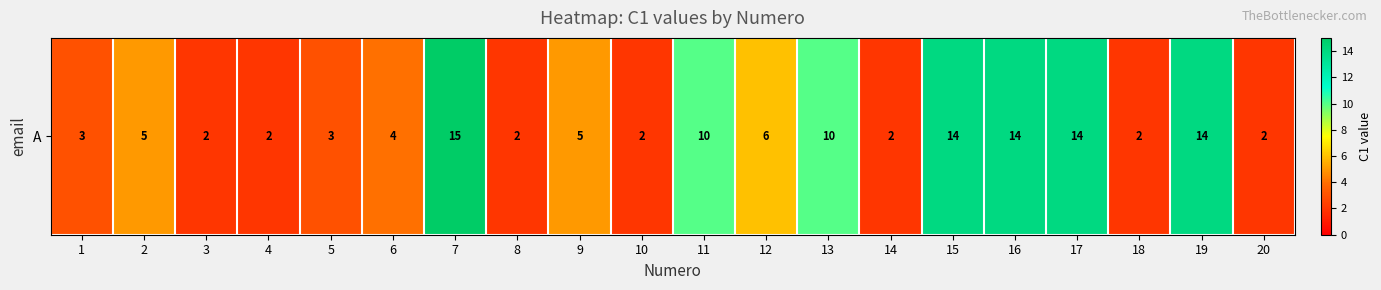

List the labels in order of value, smallest first.

3, 4, 8, 10, 14, 18, 20, 1, 5, 6, 2, 9, 12, 11, 13, 15, 16, 17, 19, 7